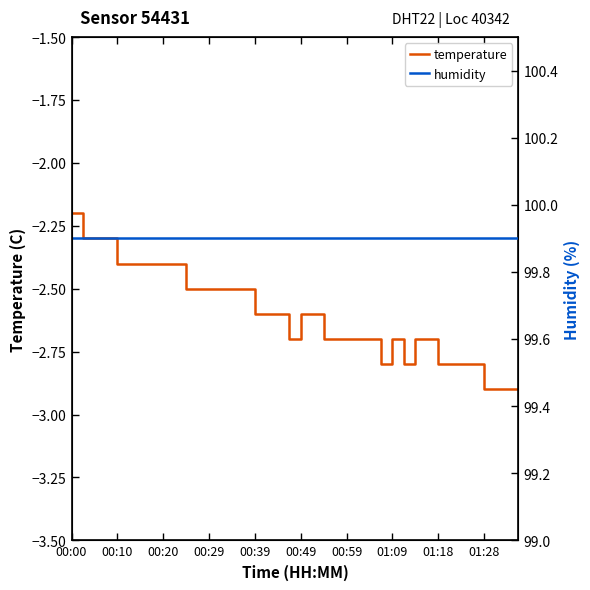

What is the highest value of the temperature series?

-2.2